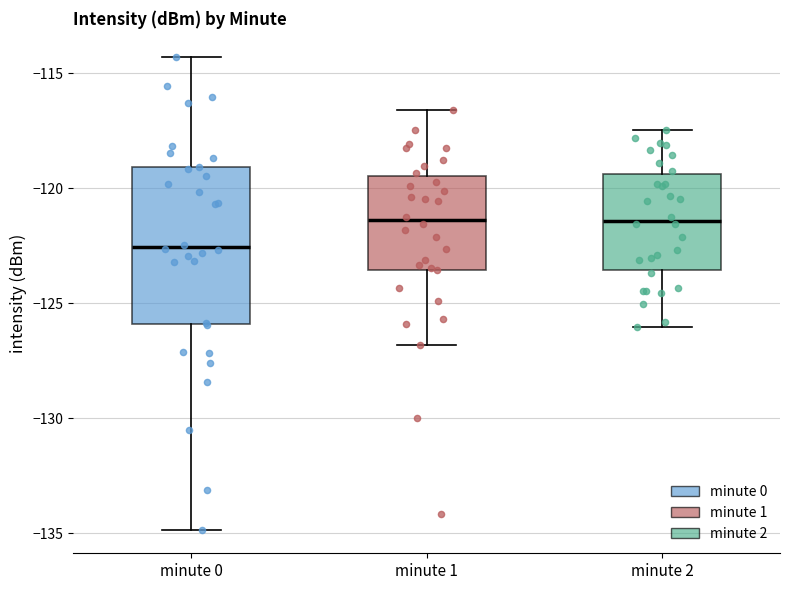

Reading left to right, read every box against the y-axis: the position of its median line, the range the box covers, and the ends of its whiskers. The values are not printed on the chart, so give them approximately, as read against the axis.

minute 0: median -122.5, box -126.0 to -119.0, whiskers -135.0 to -114.5
minute 1: median -121.5, box -123.5 to -119.5, whiskers -127.0 to -116.5
minute 2: median -121.5, box -123.5 to -119.5, whiskers -126.0 to -117.5